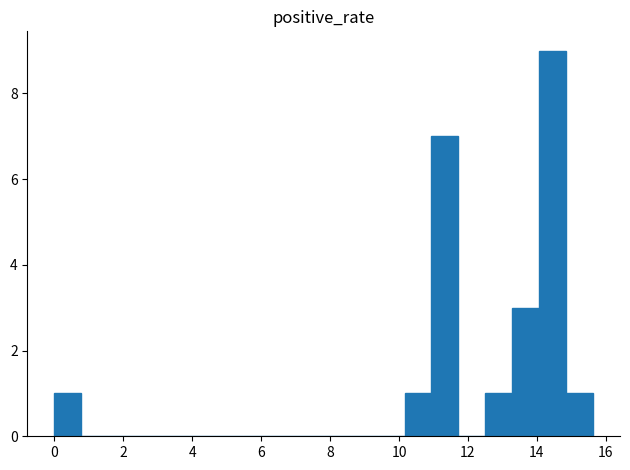

Read against the x-axis, roughly where is the centre of the tallest bar?

14.4